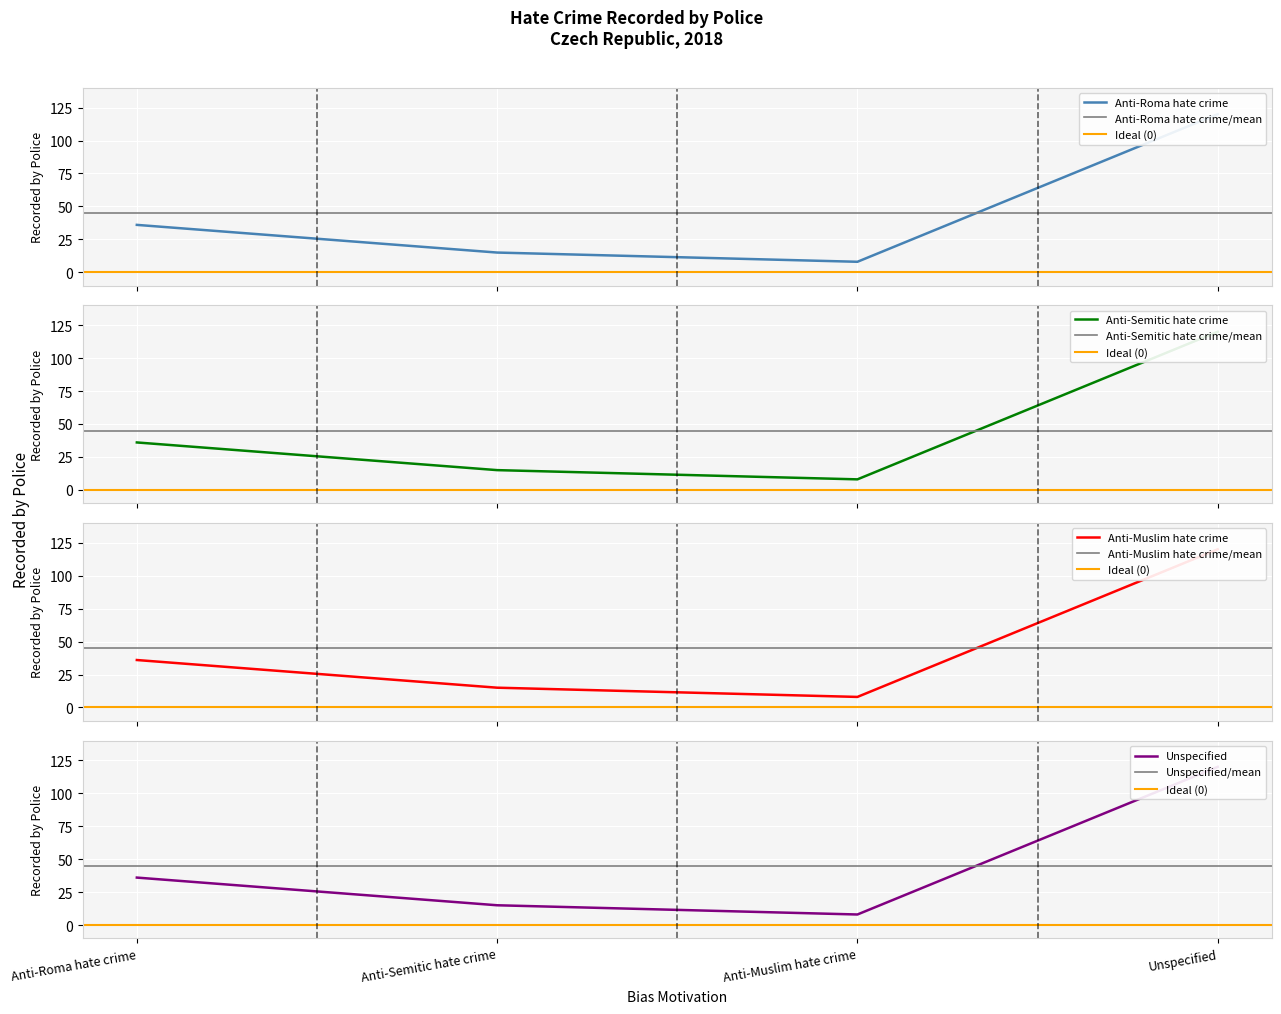

Where is the first local minimum?

Anti-Muslim hate crime